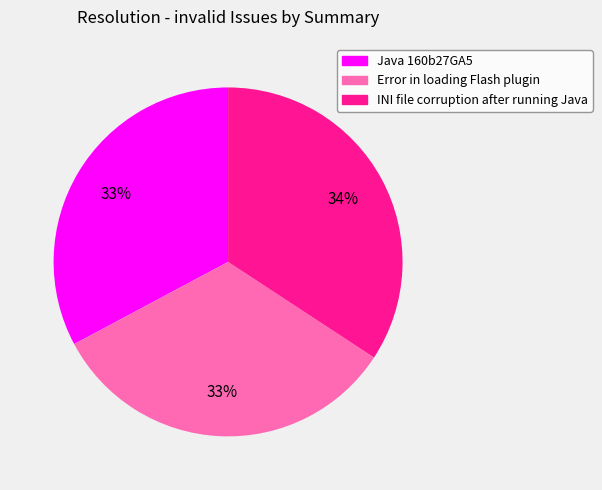

What is the ratio of the value at Java 160b27GA5 to the value at Error in loading Flash plugin?

1.0